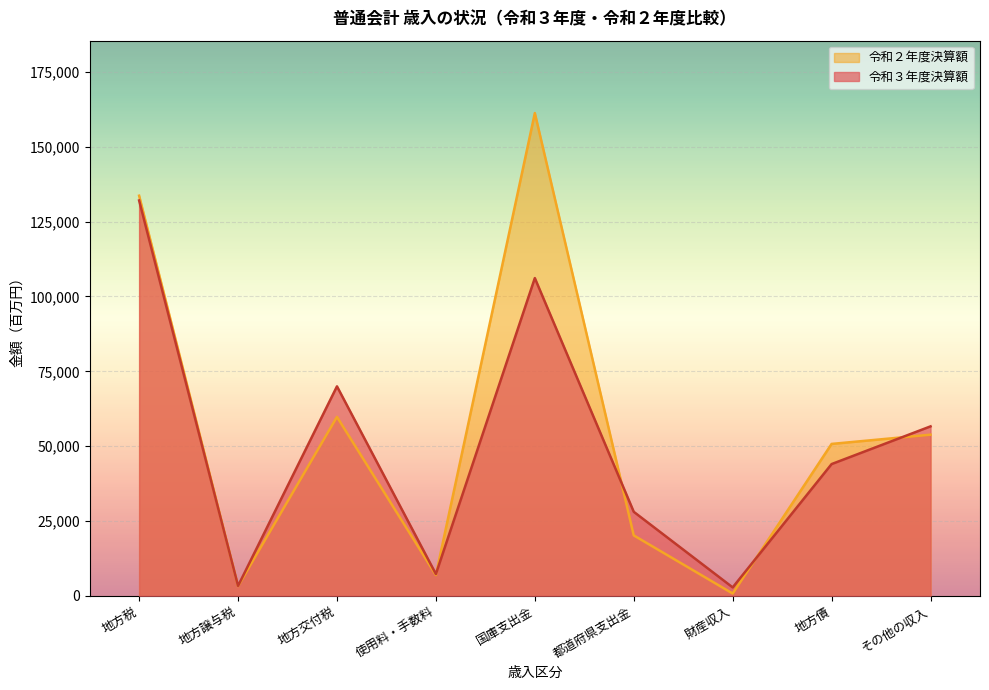

At which label is 令和２年度決算額 closest to 81018?

地方交付税